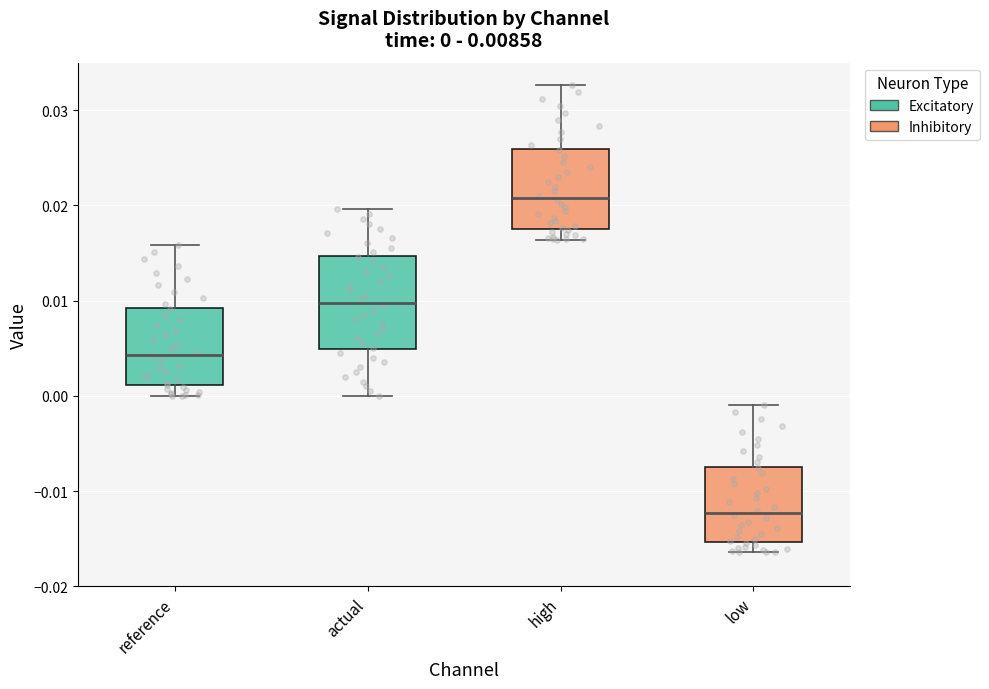

Which box's median line is the lowest?

low